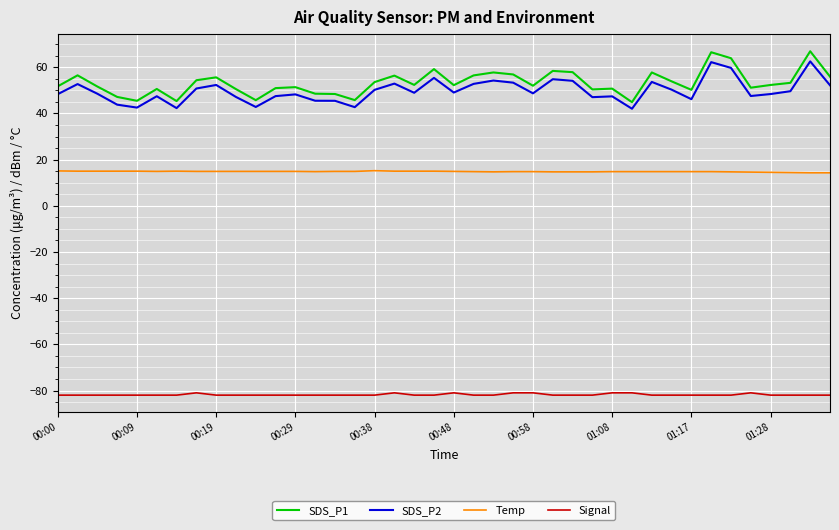

True or false: Temp and SDS_P1 intersect in this chart.

False